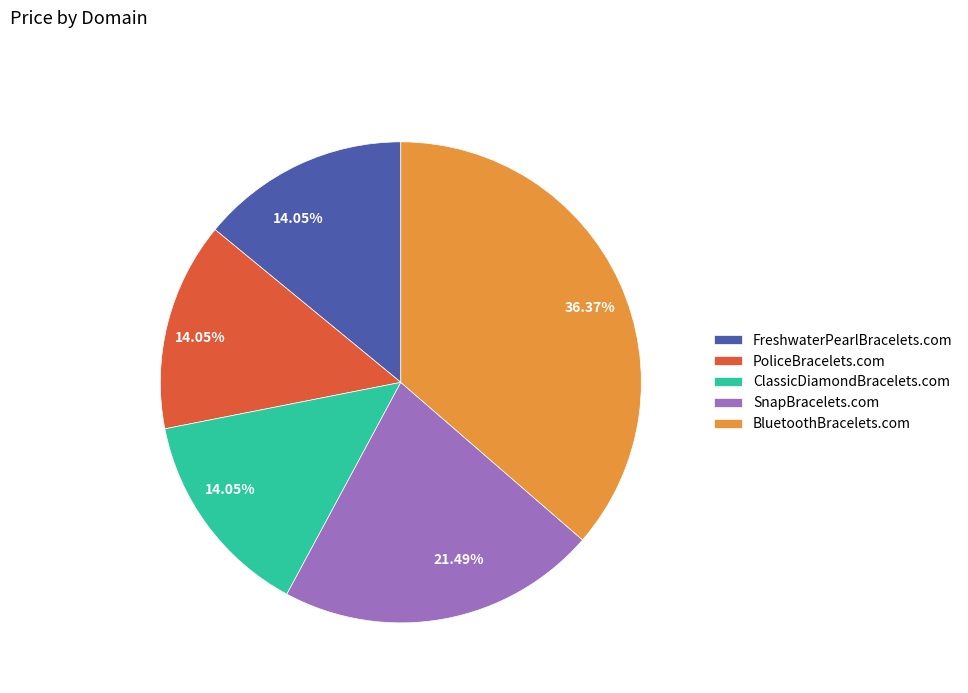

To the nearest percent, what portion does ClassicDiamondBracelets.com represent?

14%